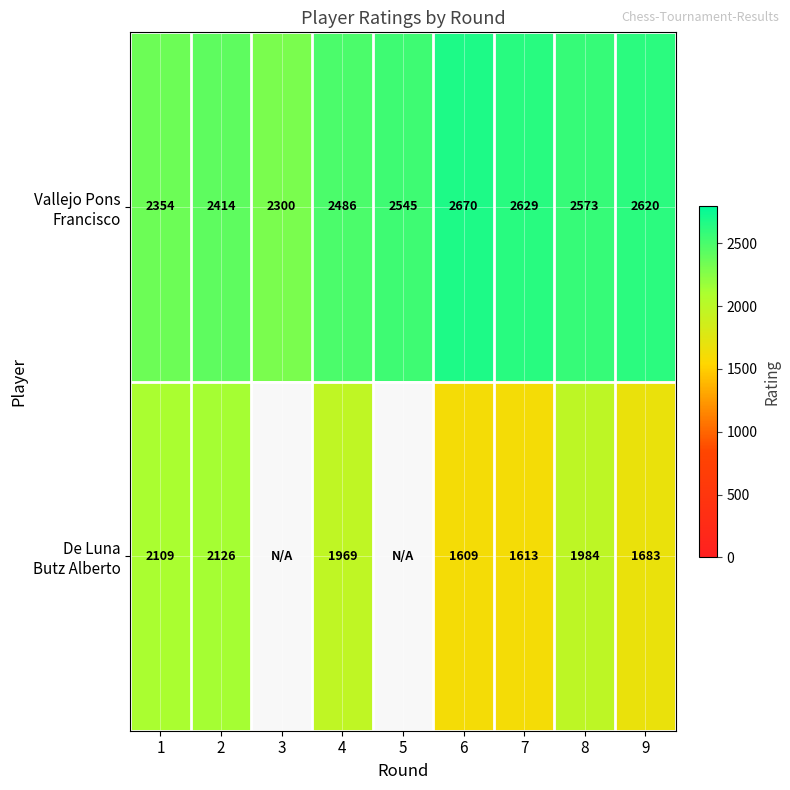

Which category has the lowest value across all series?

6